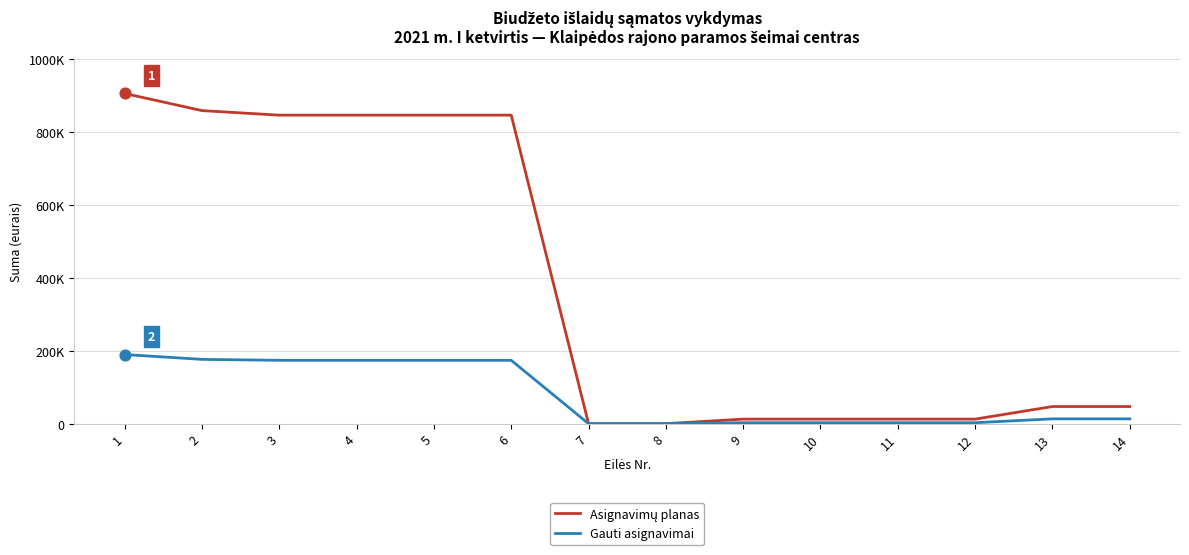

Does the chart have visible grid lines?

Yes